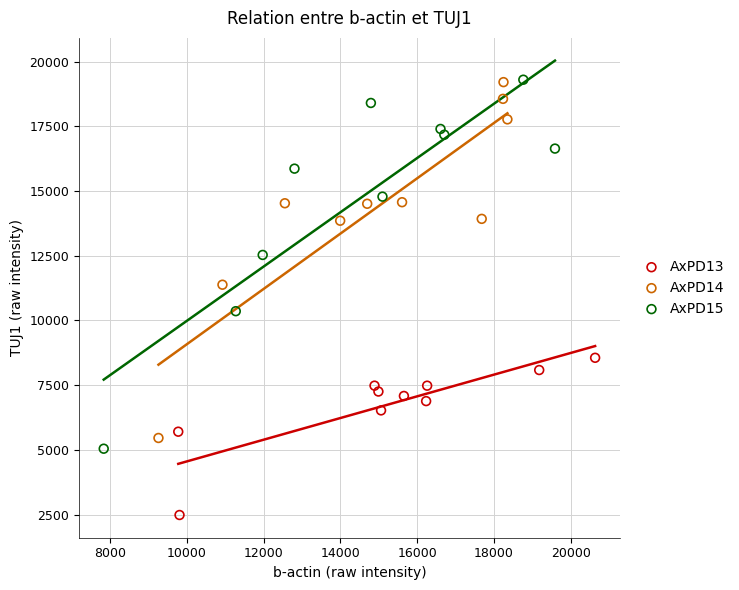

Which series contains the lowest Y value?

AxPD13